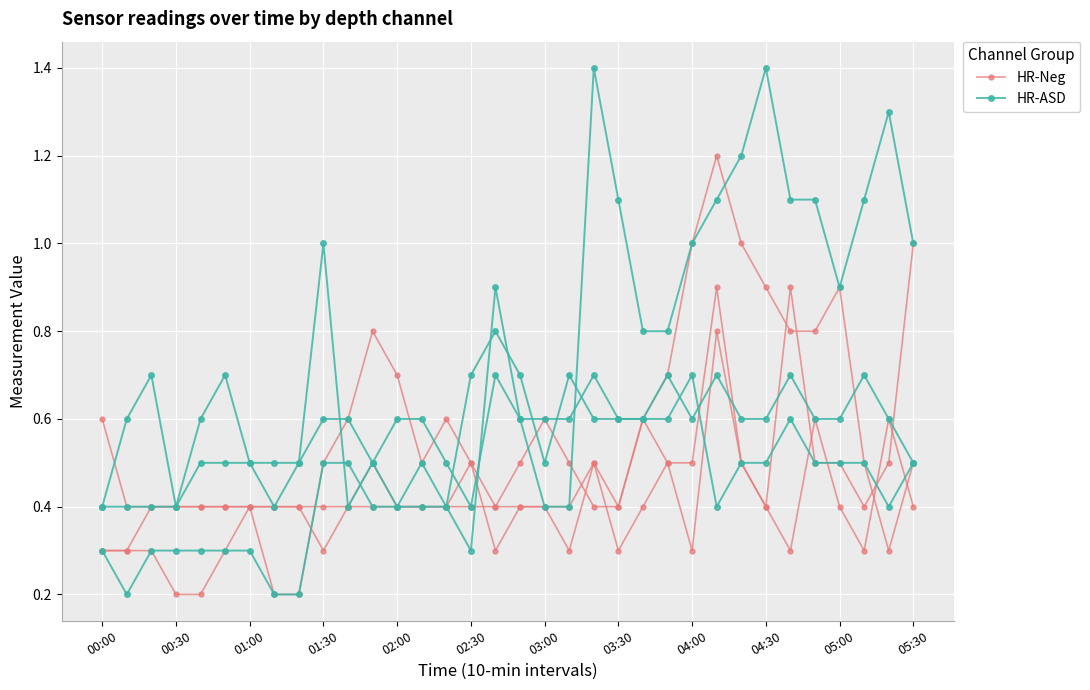

At 00:30, list the series in order from largest to smallest.

HR-ASD, HR-Neg